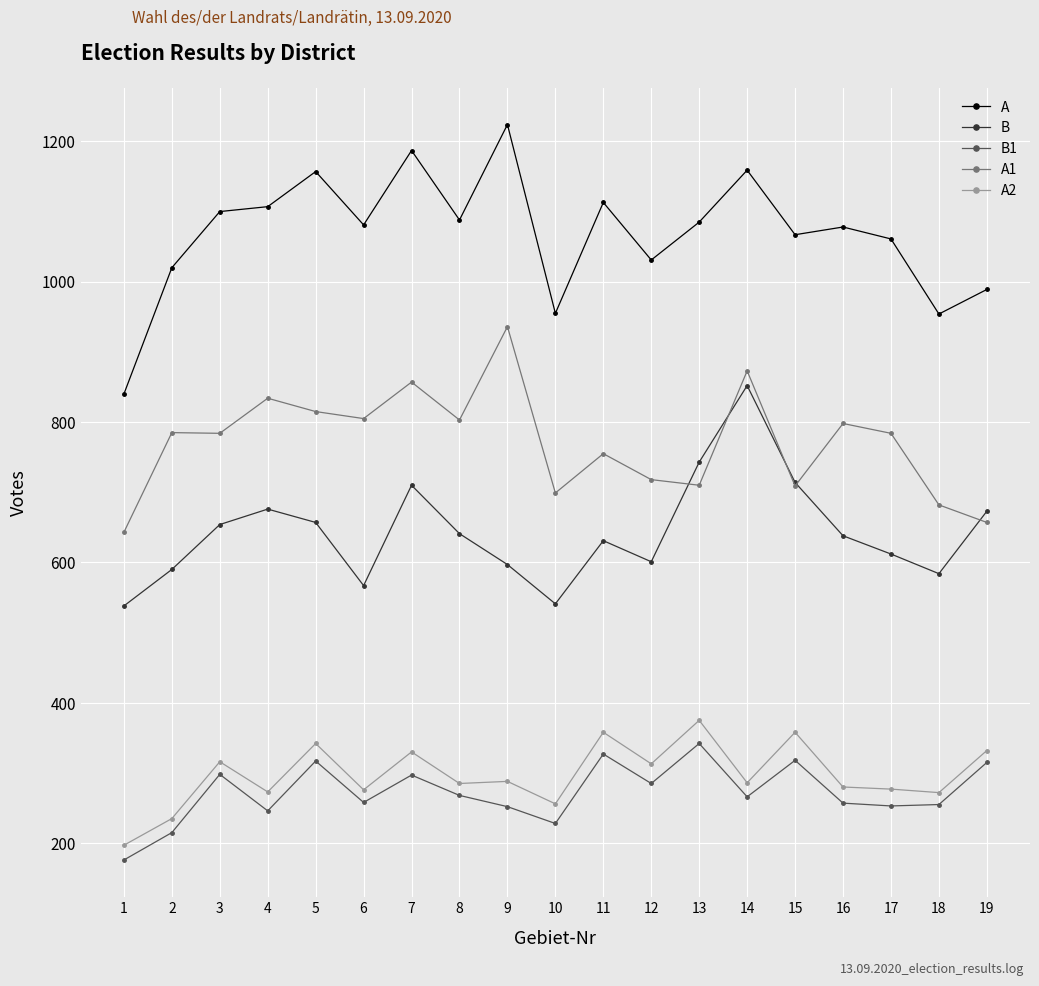

What are all the series names shown in the legend?

A, B, B1, A1, A2